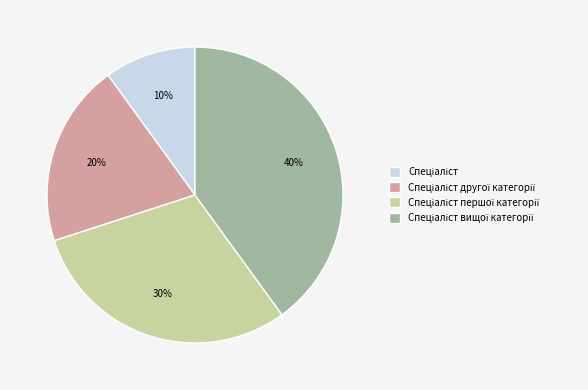

Count the number of slices in the pie.

4